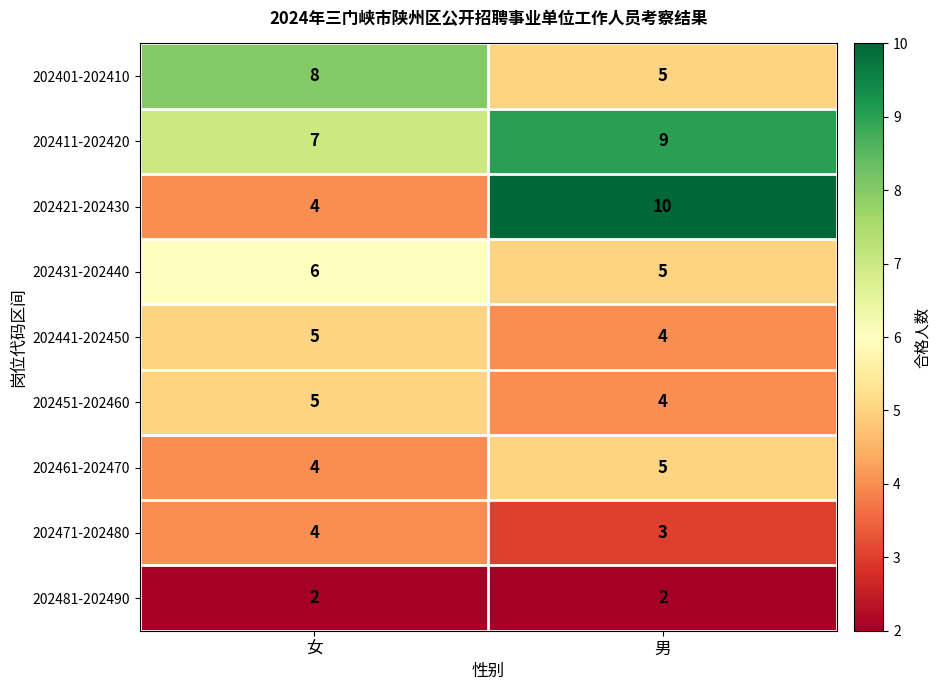

What is the total value across all series at 男?

47